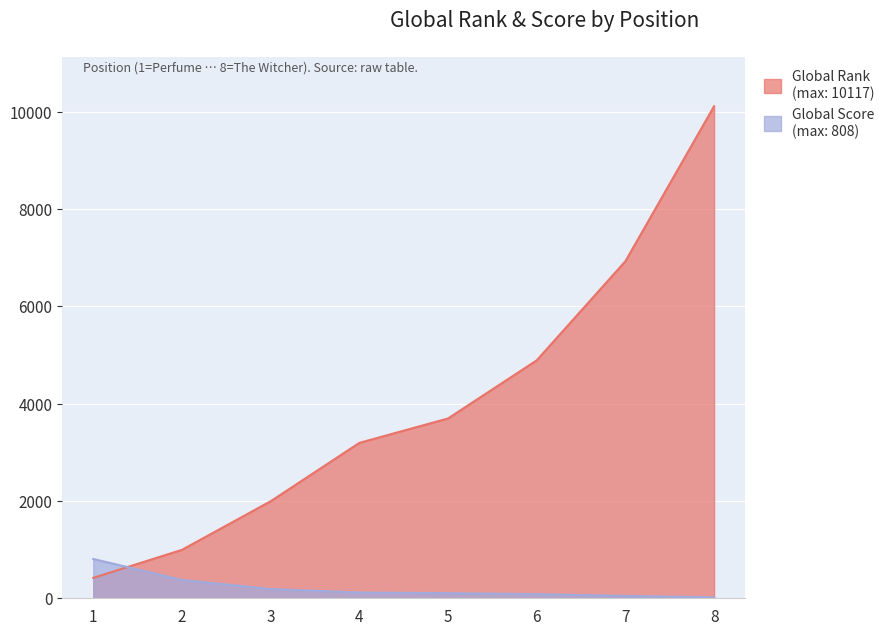

What are all the series names shown in the legend?

Global Rank, Global Score